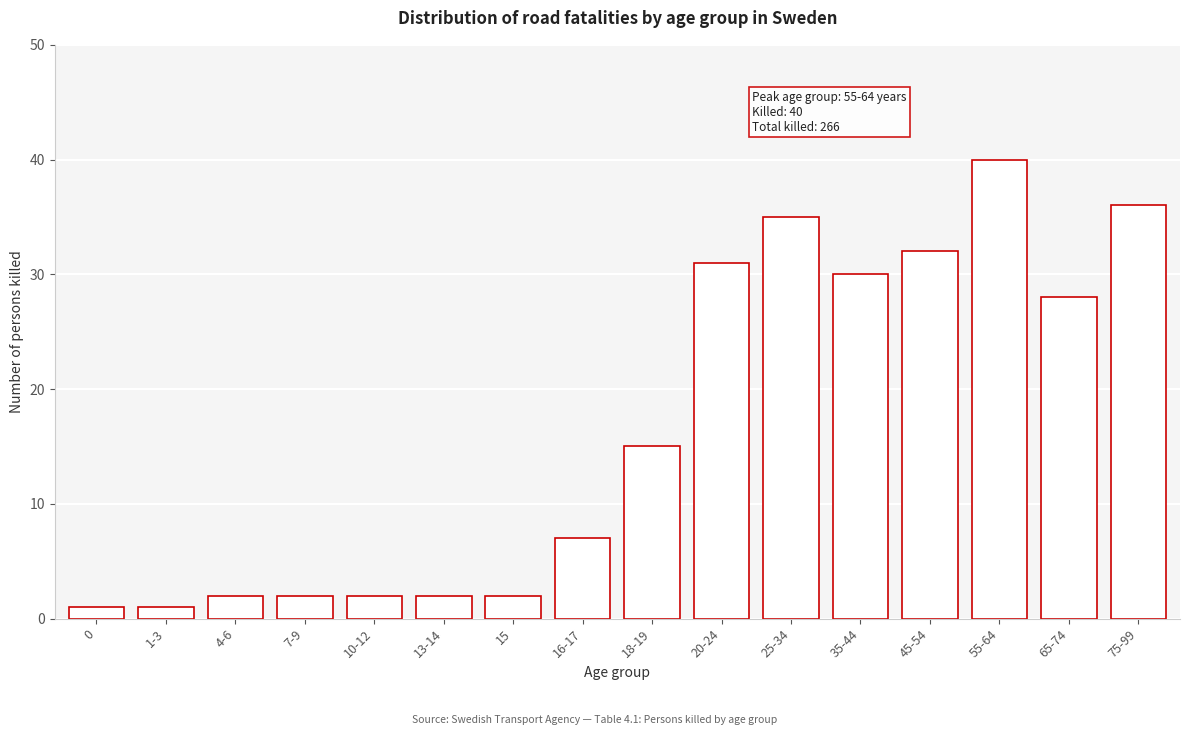

Reading left to right, what are all the values shown in this chart?

0=1	1-3=1	4-6=2	7-9=2	10-12=2	13-14=2	15=2	16-17=7	18-19=15	20-24=31	25-34=35	35-44=30	45-54=32	55-64=40	65-74=28	75-99=36